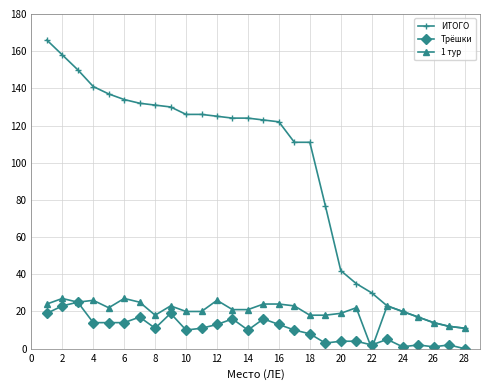

What is the greatest value displayed?

166